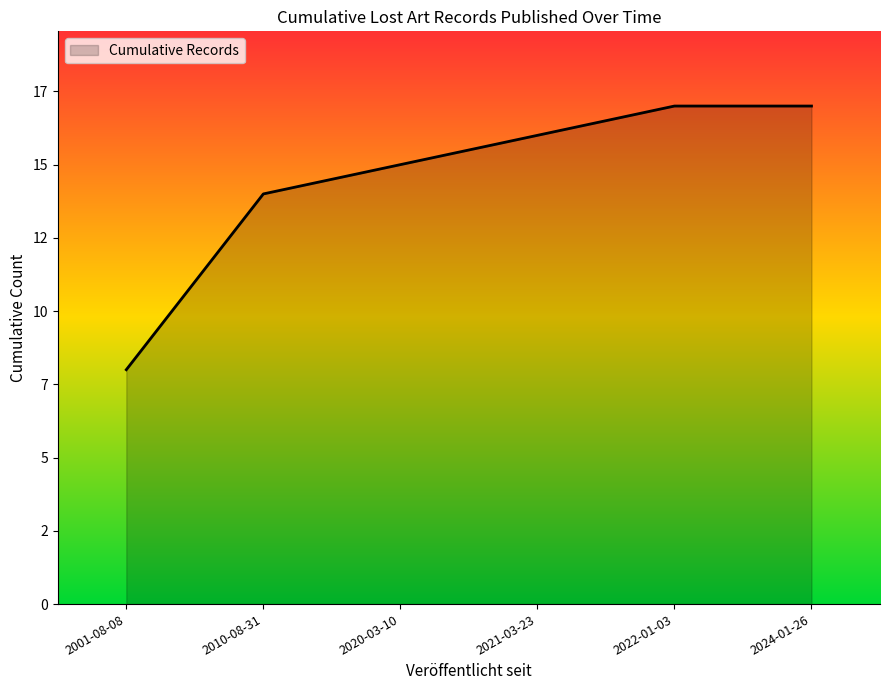

Does the chart display data point markers on the line(s)?

No